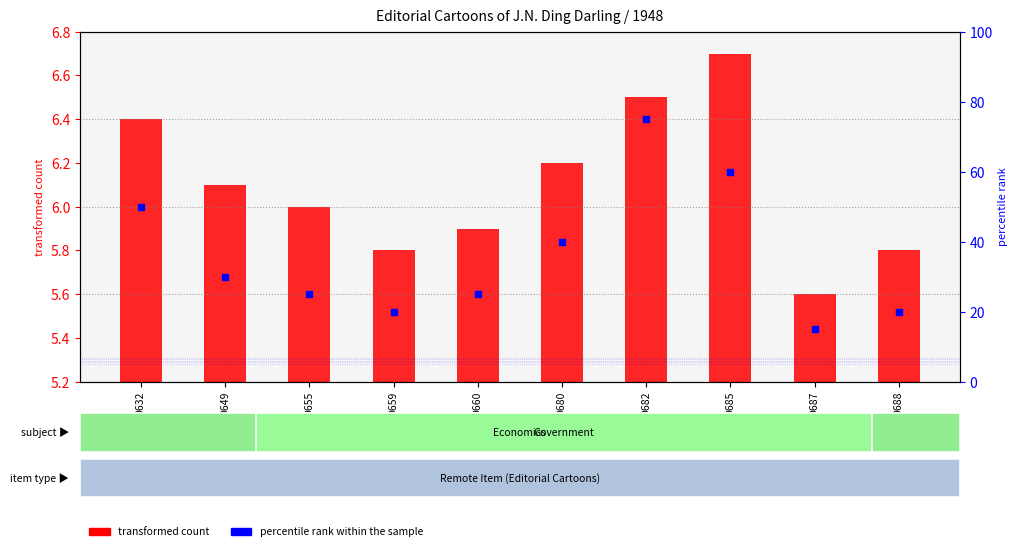

Which series has the widest spread of Y values?

transformed count